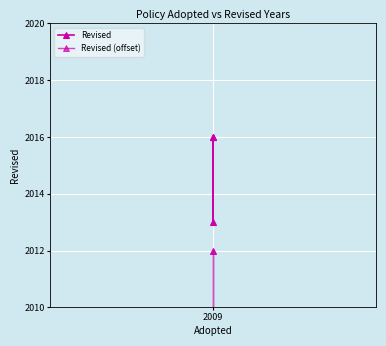

Which has a higher value, 2009 or 2008?

2008